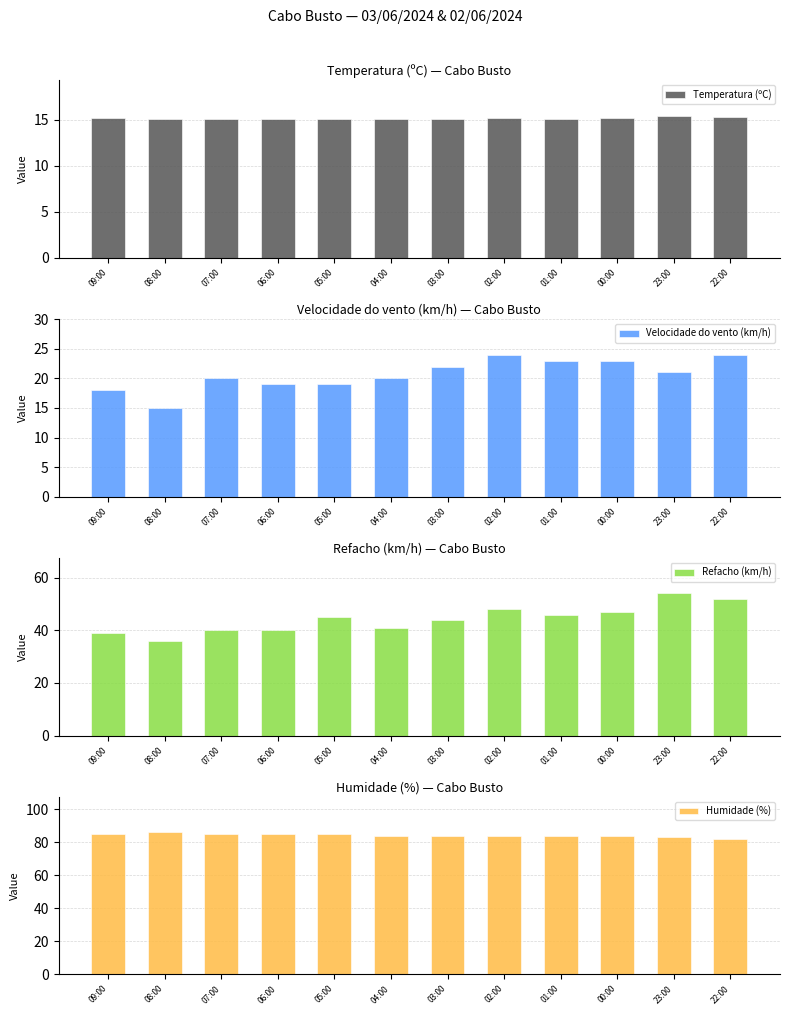

What is the spread (max minus min) of values at 07:00?

69.9